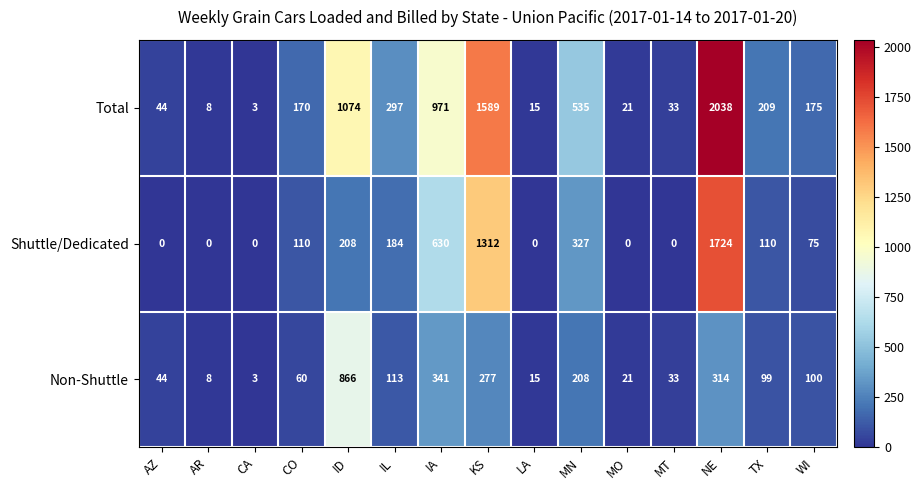

List the series in order of their peak value, highest first.

Total, Shuttle/Dedicated, Non-Shuttle